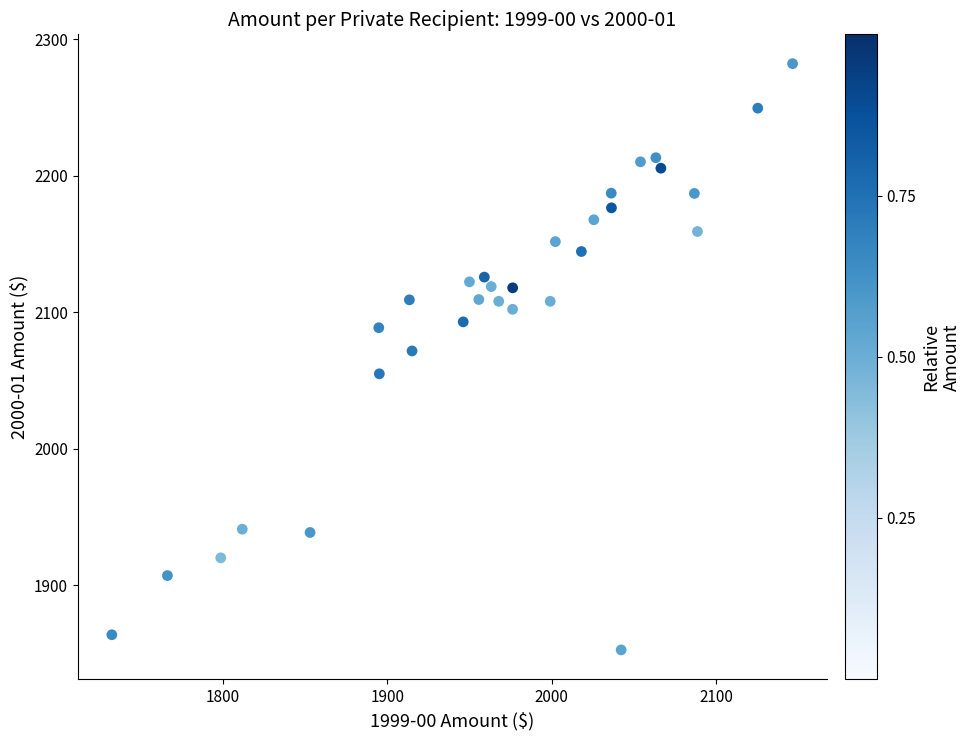

What is the range of Y values (max minus min)?

429.7